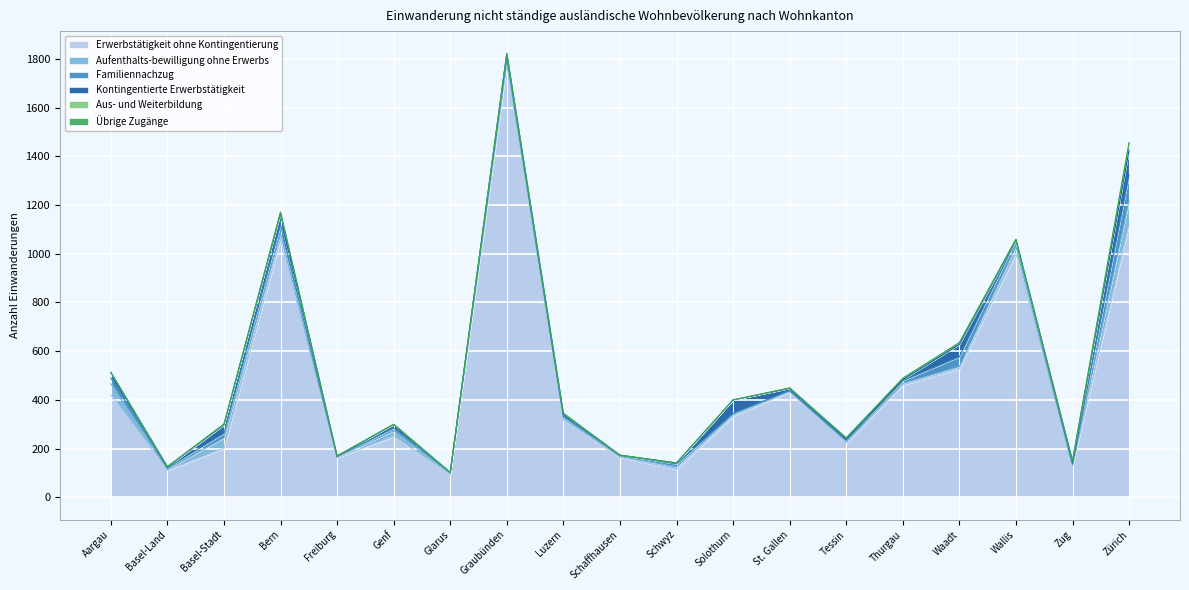

How many distinct data groups are displayed?

6